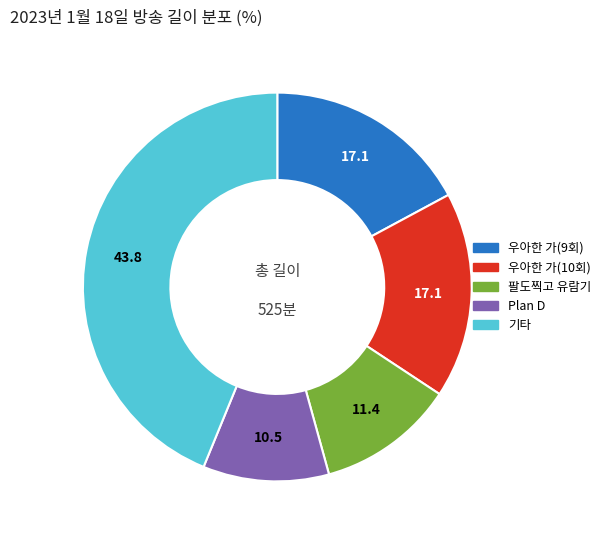

Do 기타 and 우아한 가(10회) together represent more than half of the pie?

Yes